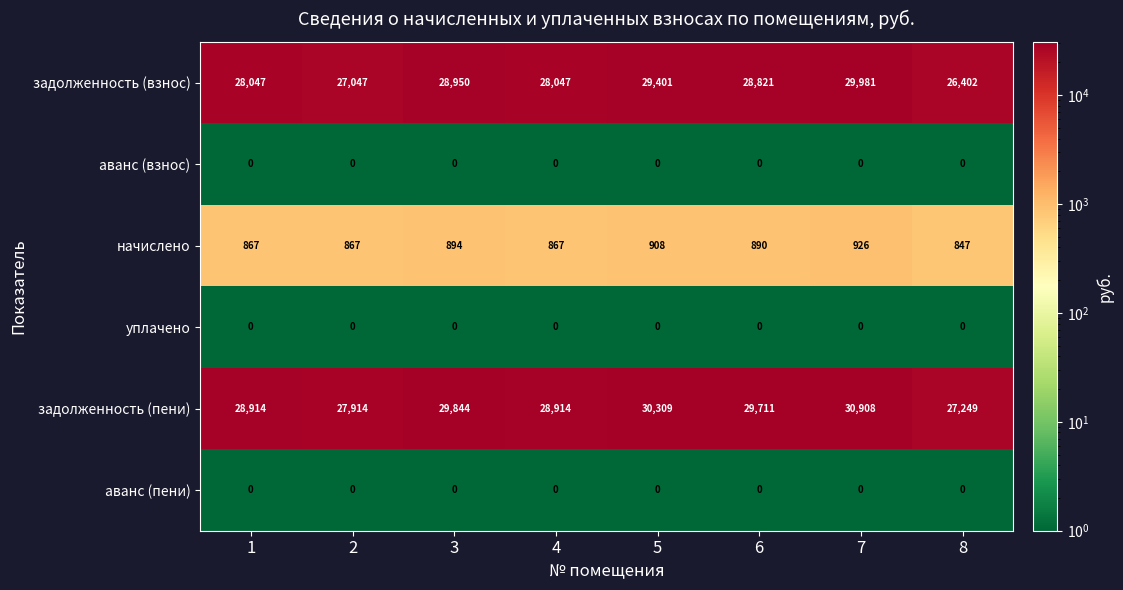

At which category is the sum across all series the highest?

7